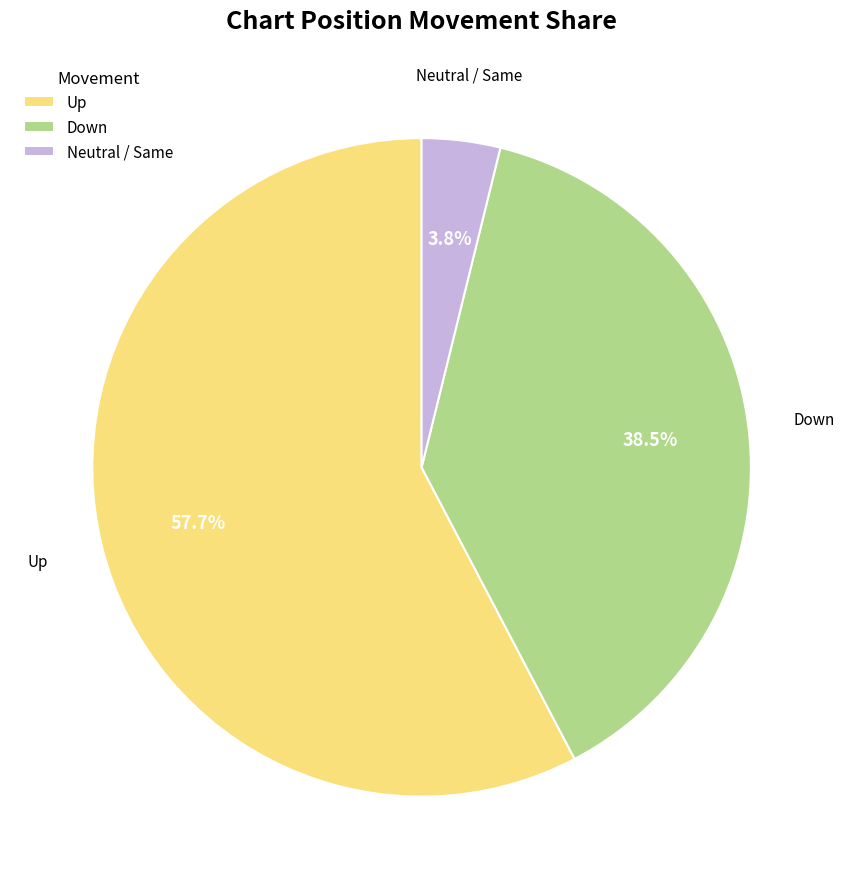

How much of the chart is everything except Up?

42.3%